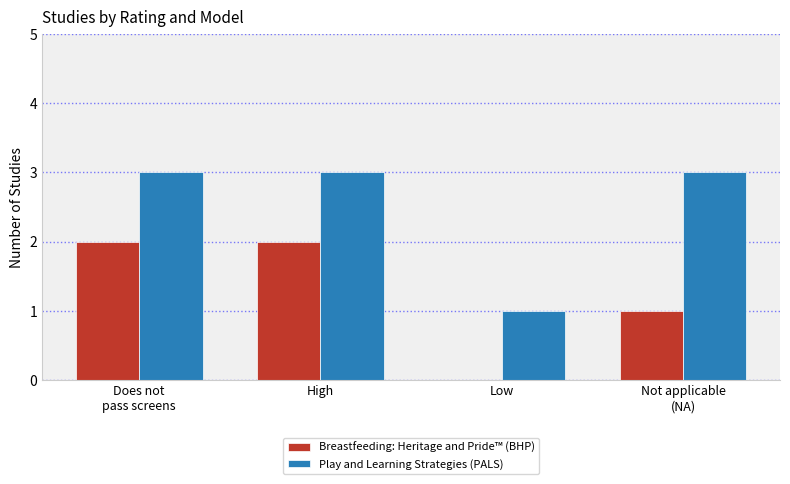

Reading left to right, what are all the values shown in this chart?

Breastfeeding: Heritage and Pride™ (BHP): Does not
pass screens=2	High=2	Low=0	Not applicable
(NA)=1
Play and Learning Strategies (PALS): Does not
pass screens=3	High=3	Low=1	Not applicable
(NA)=3